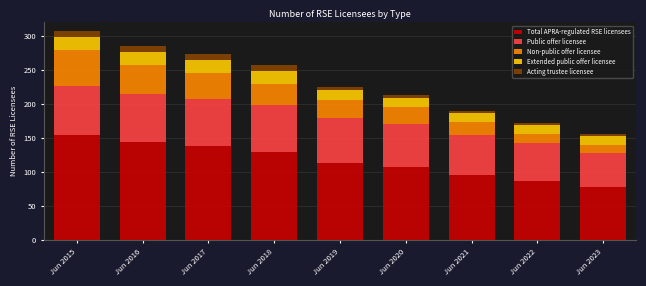

What is the difference between the maximum and minimum values in the Total APRA-regulated RSE licensees series?

77